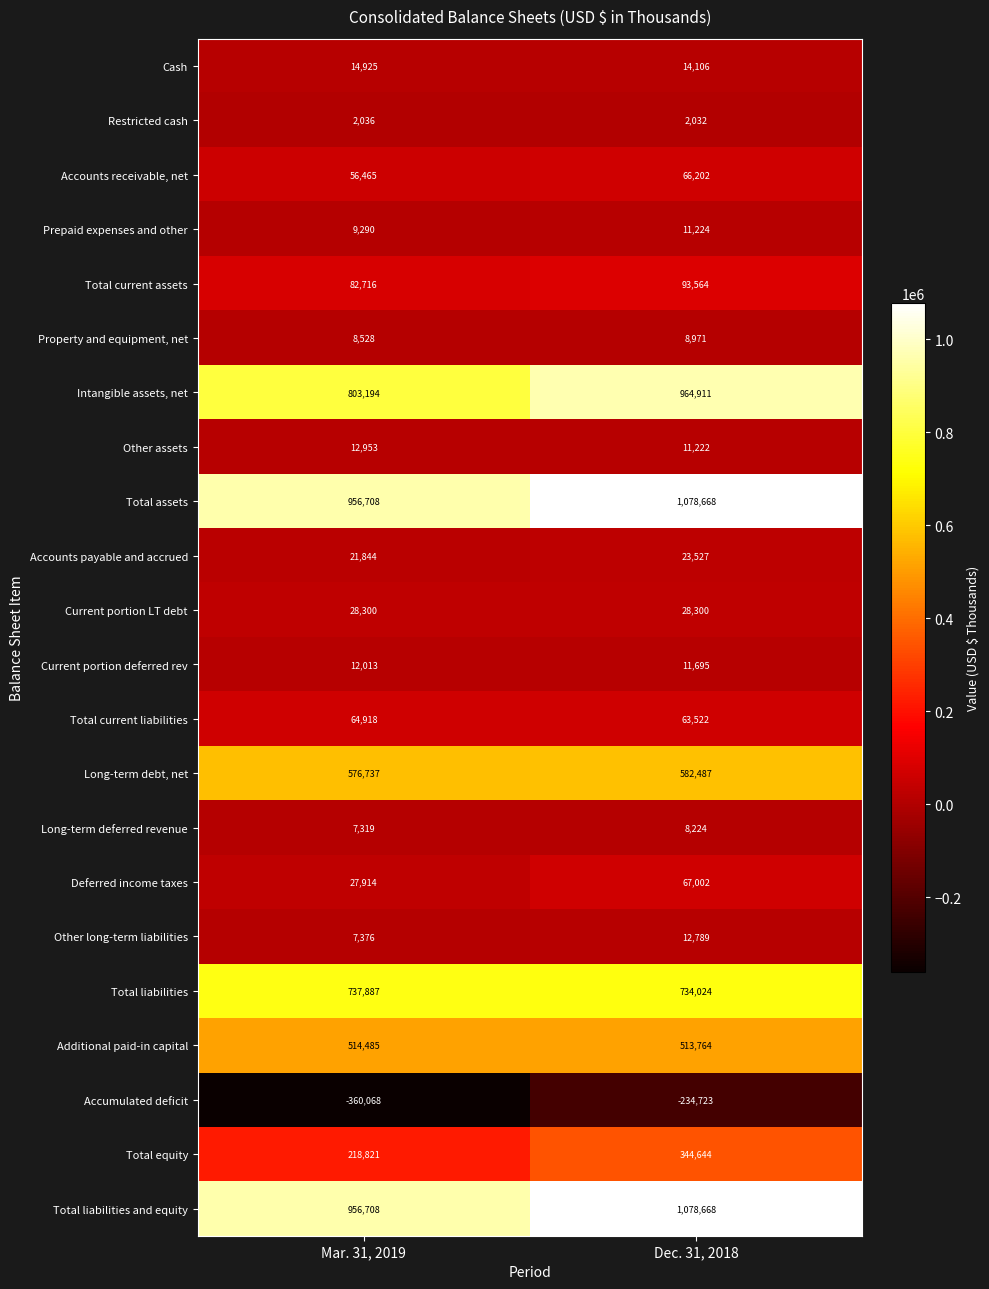

What is the sum of all Total current assets values?

176280